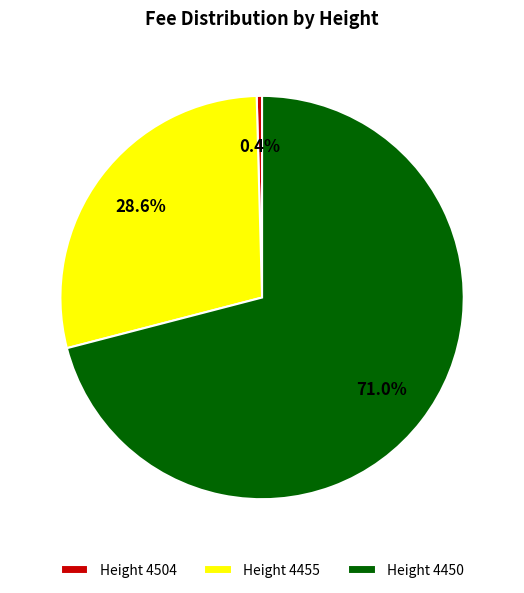

Which slice is the smallest?

Height 4504